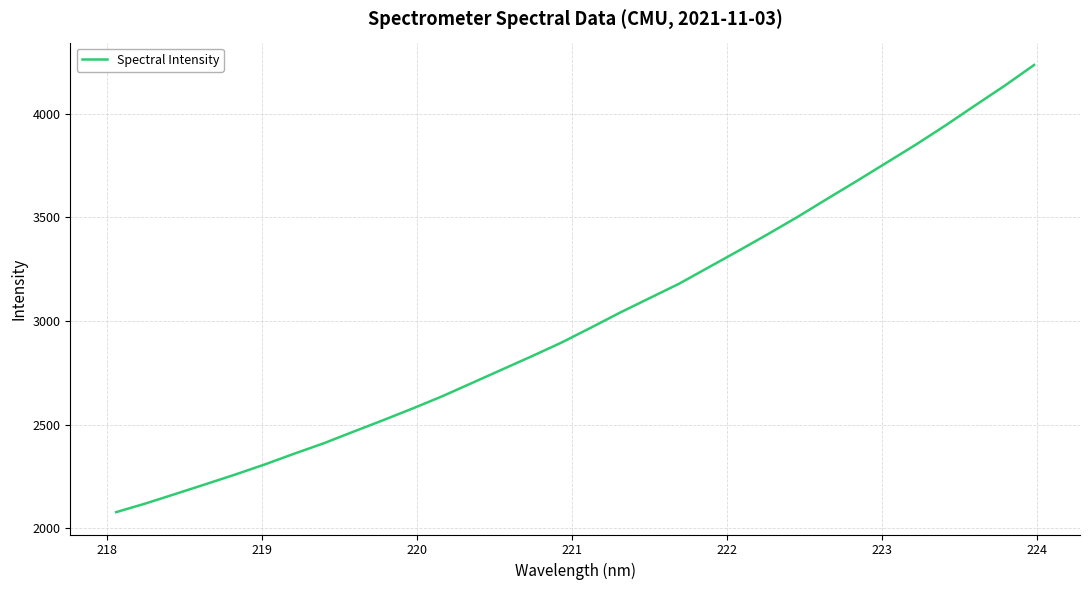

What is the difference between the maximum and minimum values?

2156.7